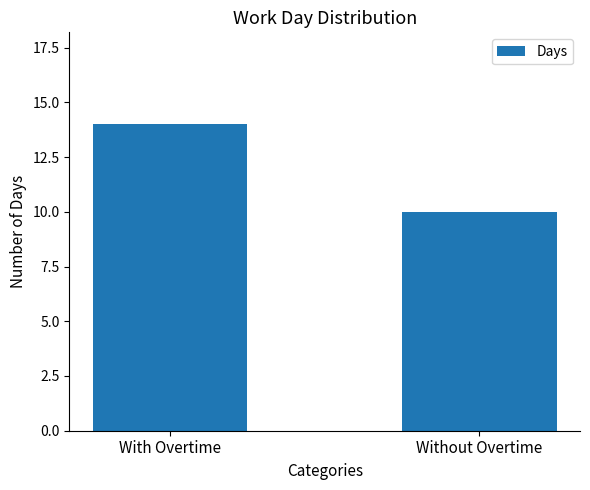

List the labels in order of value, smallest first.

Without Overtime, With Overtime